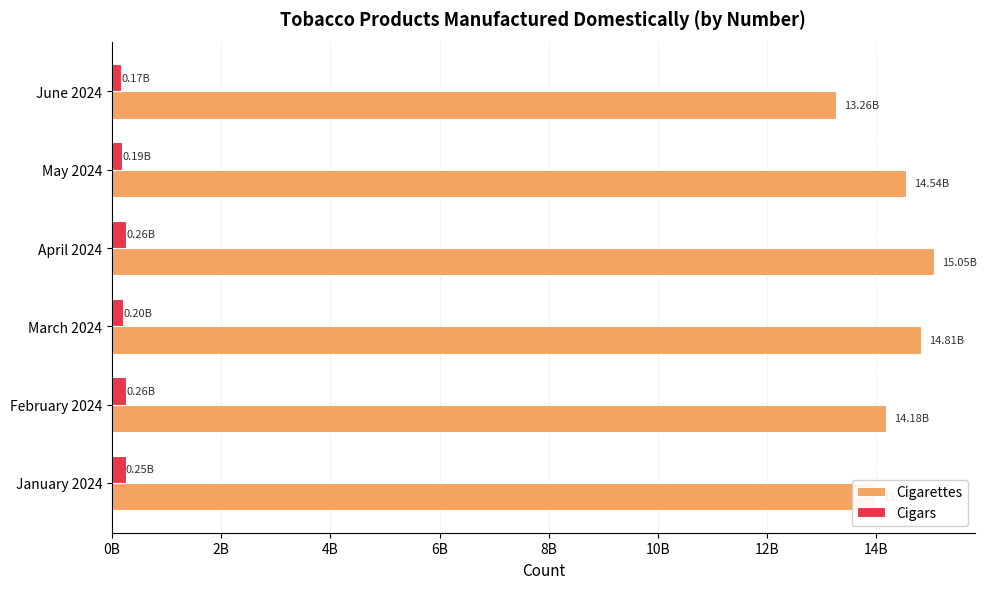

List the series in order of their overall mean, highest first.

Cigarettes, Cigars